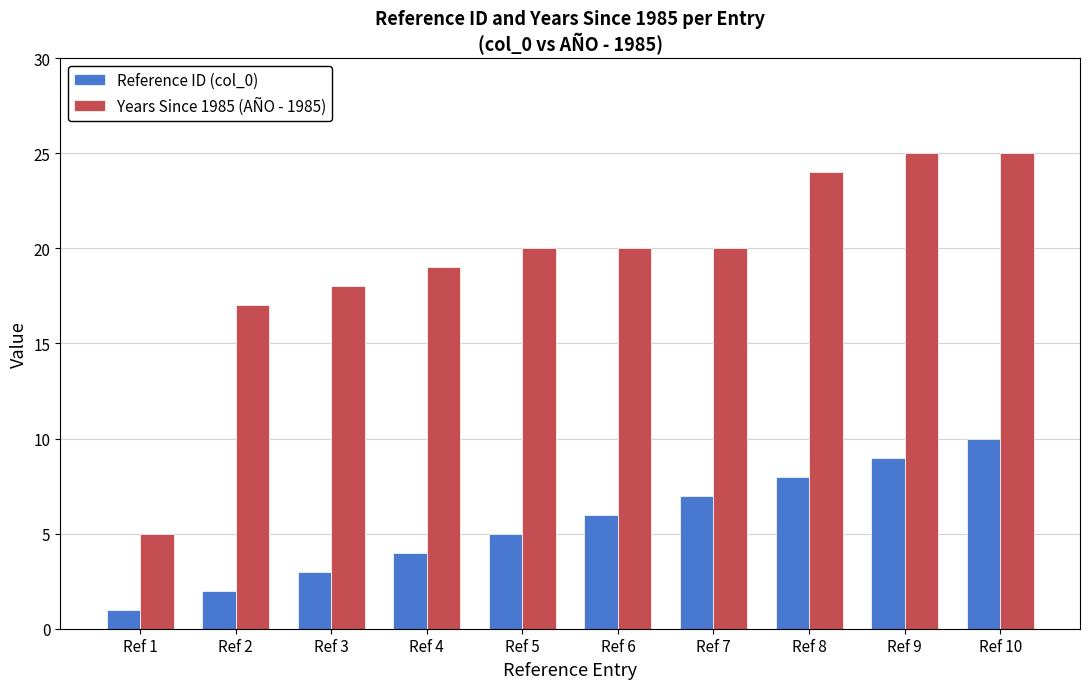

Which series has the largest range (max minus min)?

Years Since 1985 (AÑO - 1985)